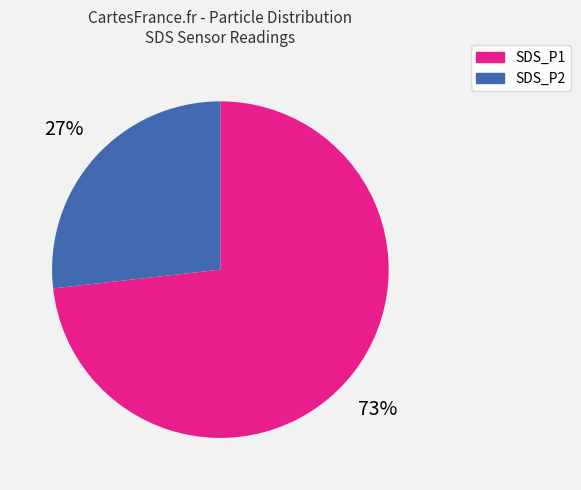

Which category accounts for the majority?

SDS_P1